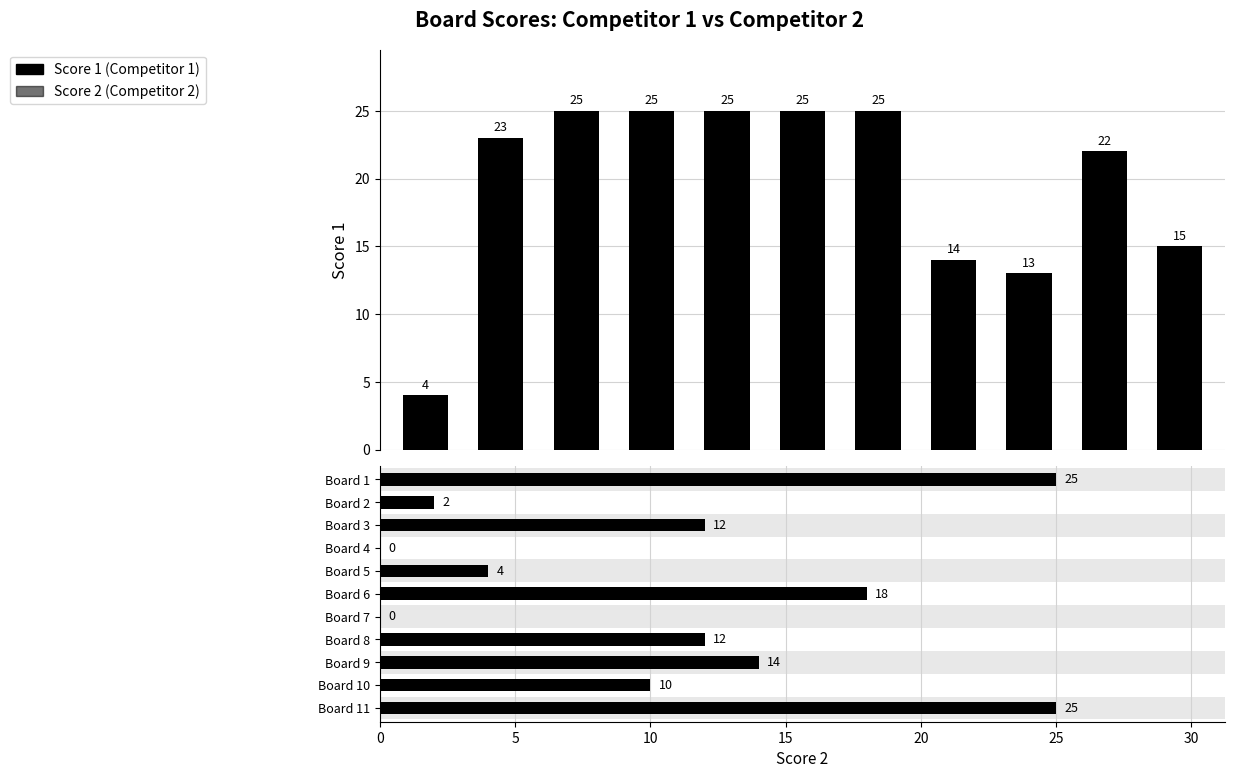

The Score 2 series shows 18 at Board 6. True or false?

True